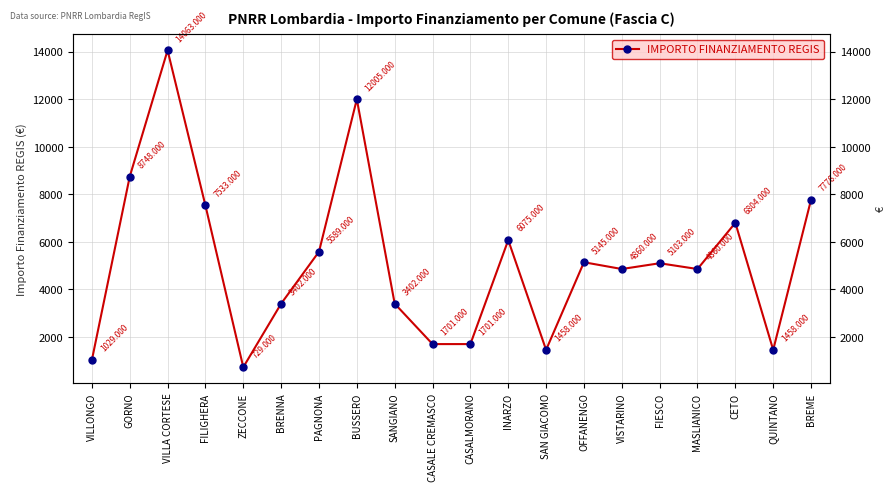

What is the sum of the values at BUSSERO and SAN GIACOMO?

13463